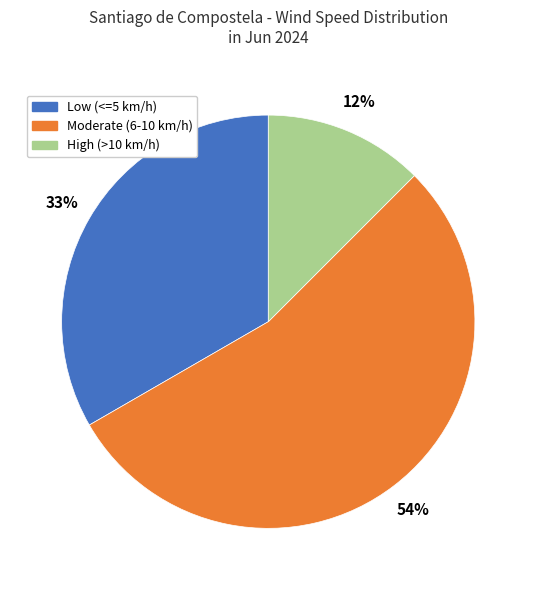

To the nearest percent, what is the difference between the largest and smallest slice percentages?

42%